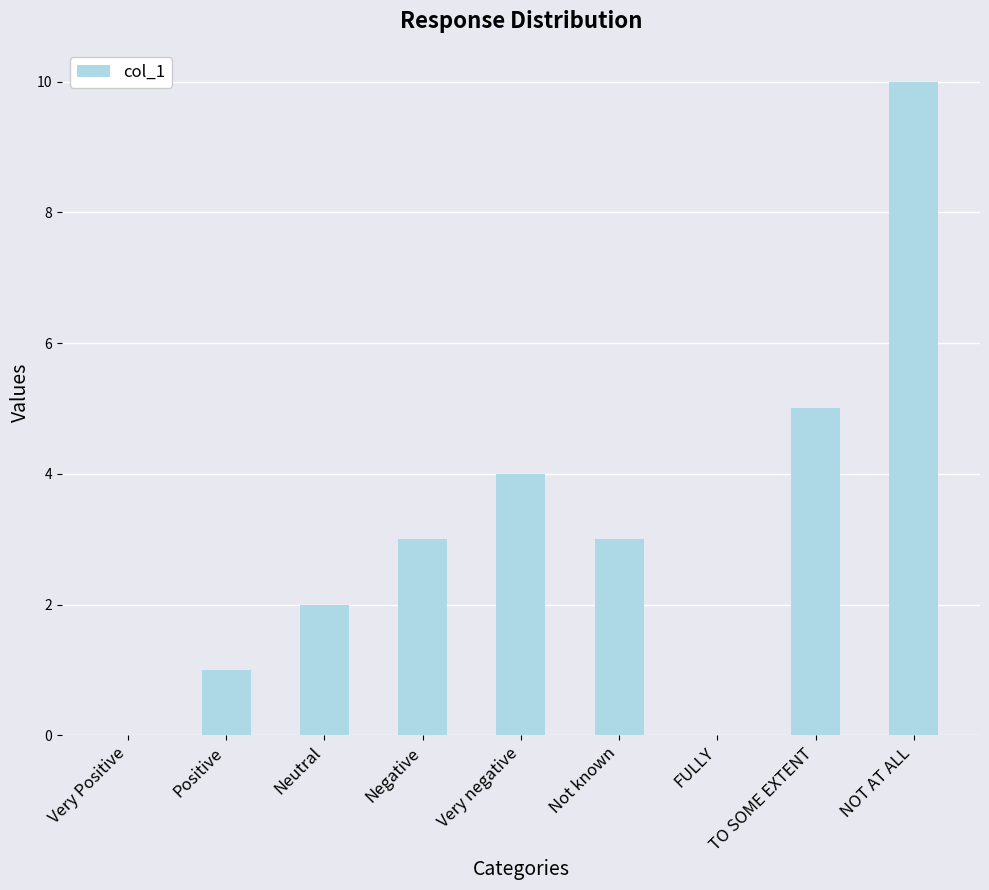

What is the average value?

3